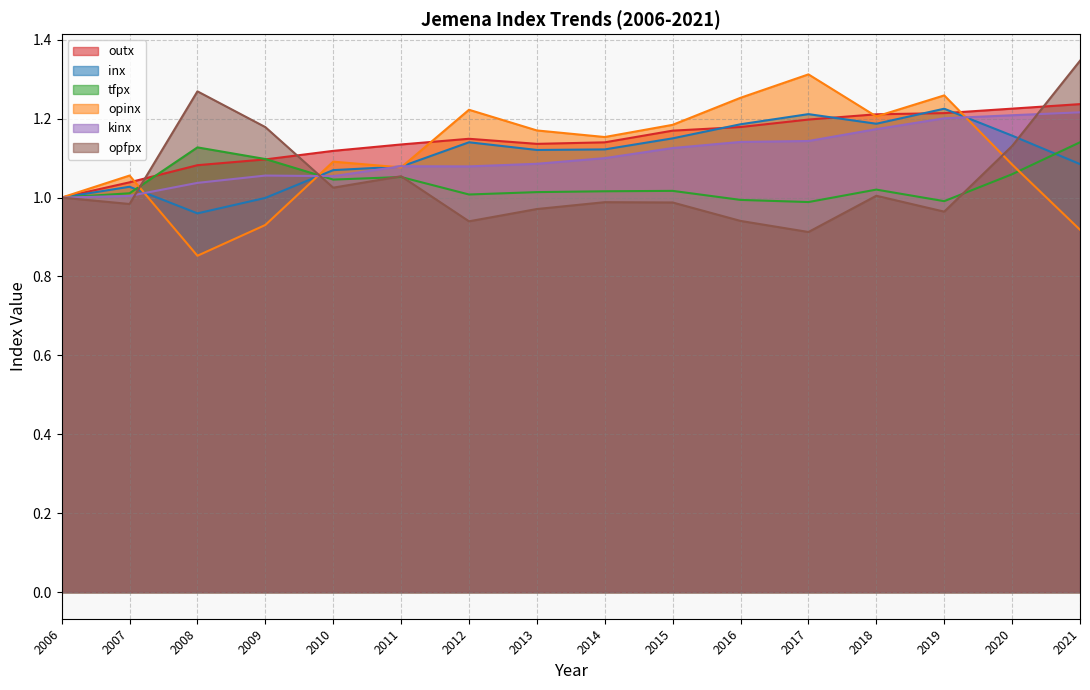

At which category does opinx reach its first local peak?

2007